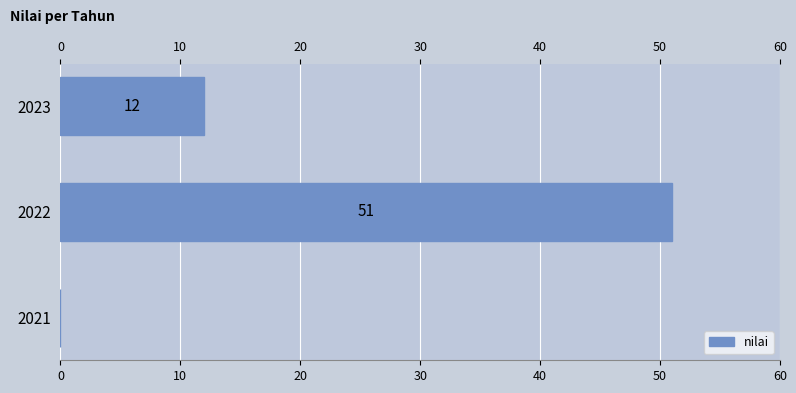

Reading top to bottom, list all the values displayed in this chart.

2023=12	2022=51	2021=0